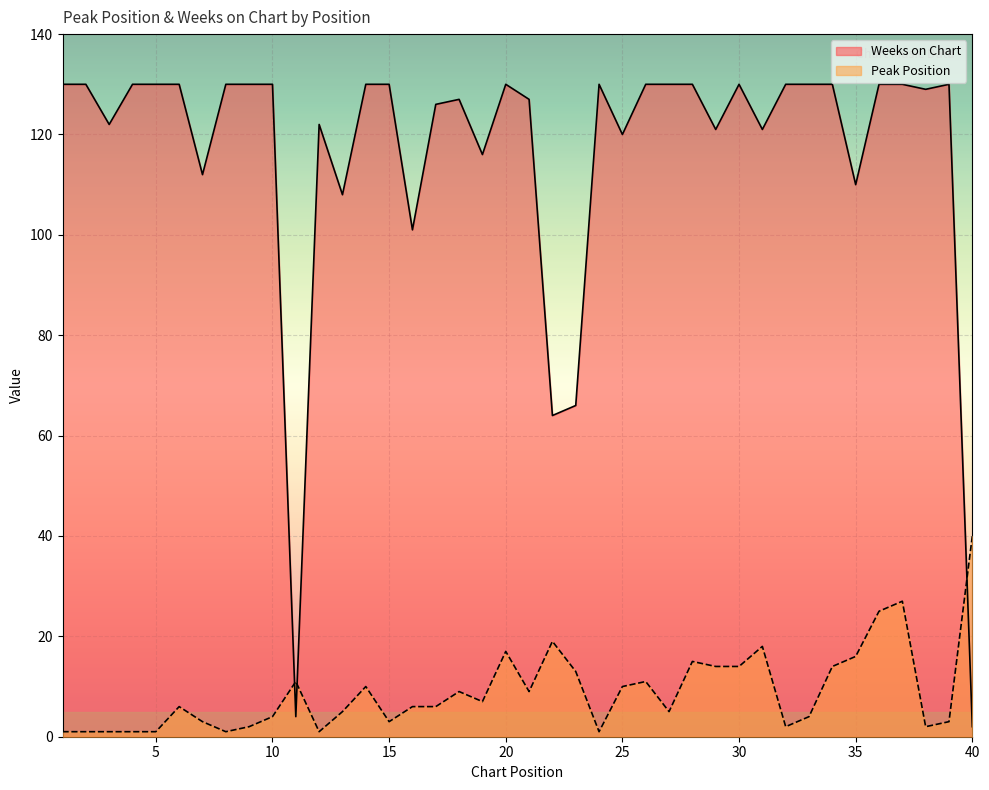

True or false: Weeks on Chart has more than 1 interior local peaks.

True